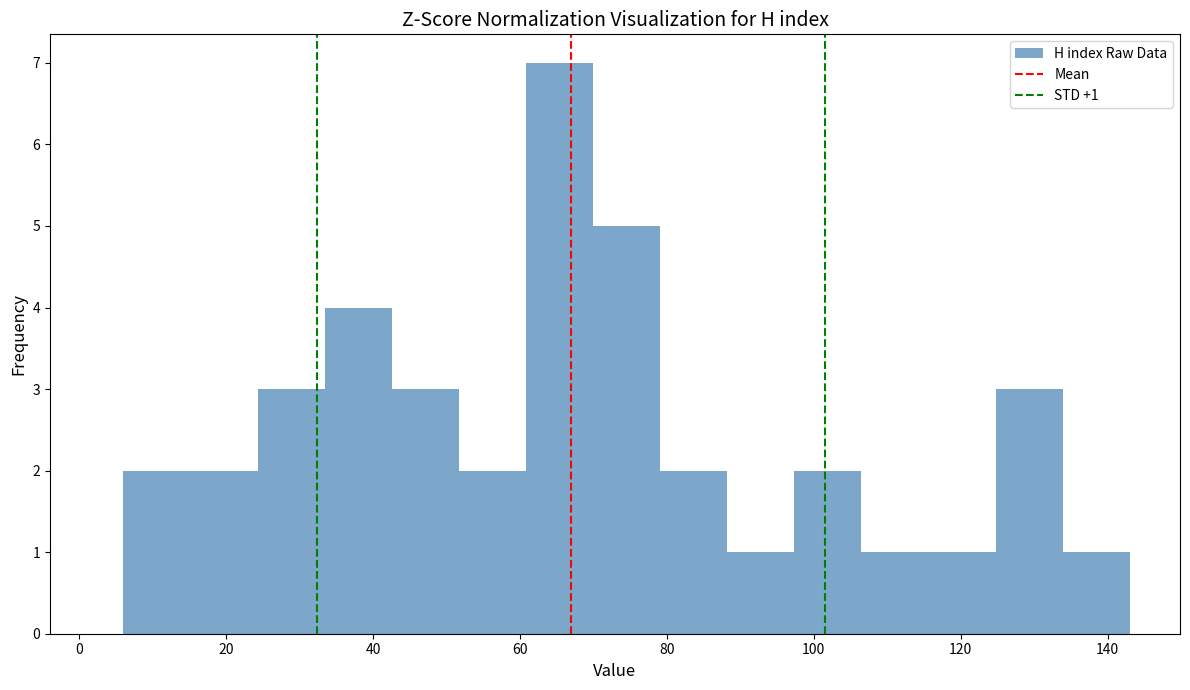

Over which range of the x-axis is the bar tallest?

60 to 70